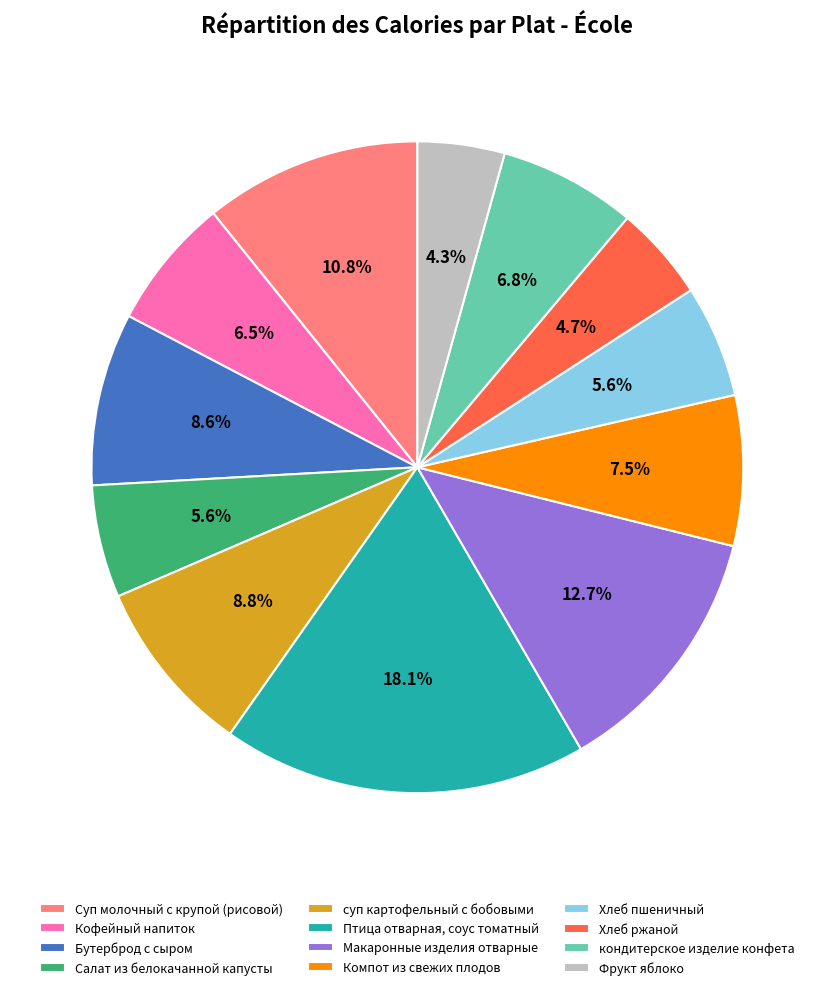

What percentage is NOT represented by Хлеб пшеничный?

94.4%